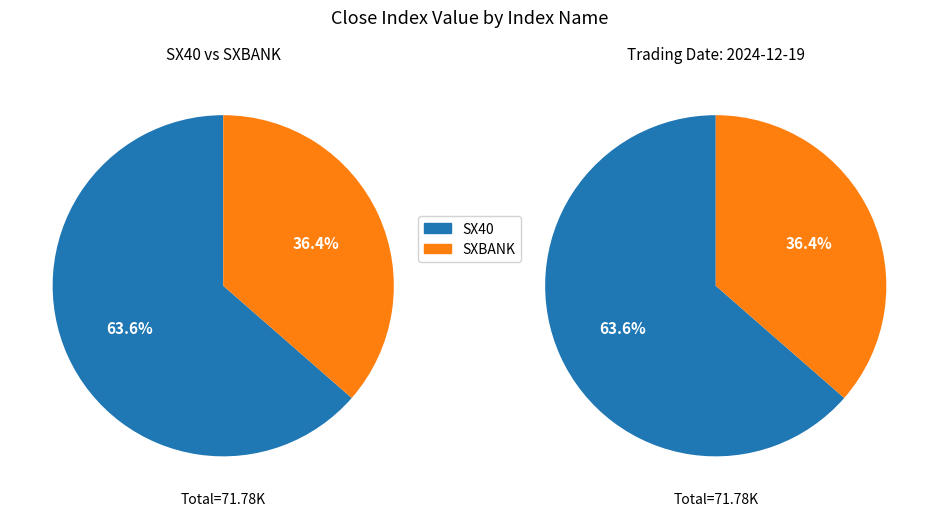

The SX40 slice represents 54% of the pie. True or false?

False